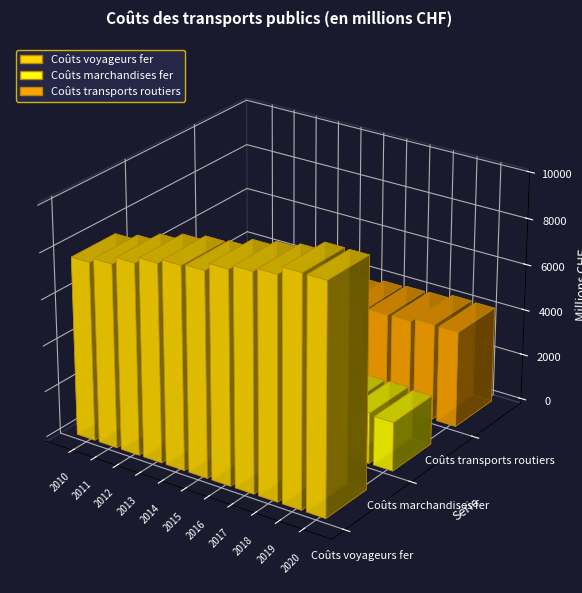

How many groups of bars are there?

11